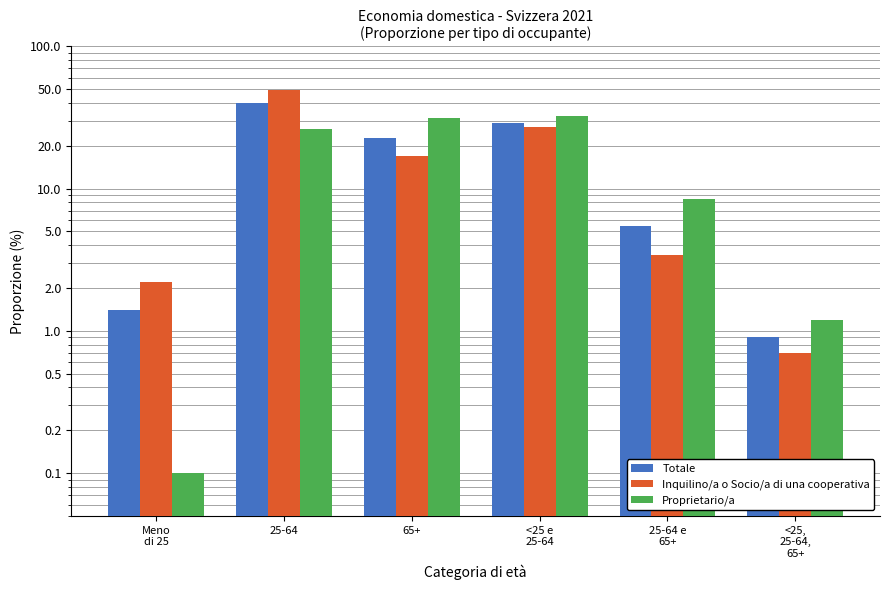

What are all the series names shown in the legend?

Totale, Inquilino/a o Socio/a di una cooperativa, Proprietario/a